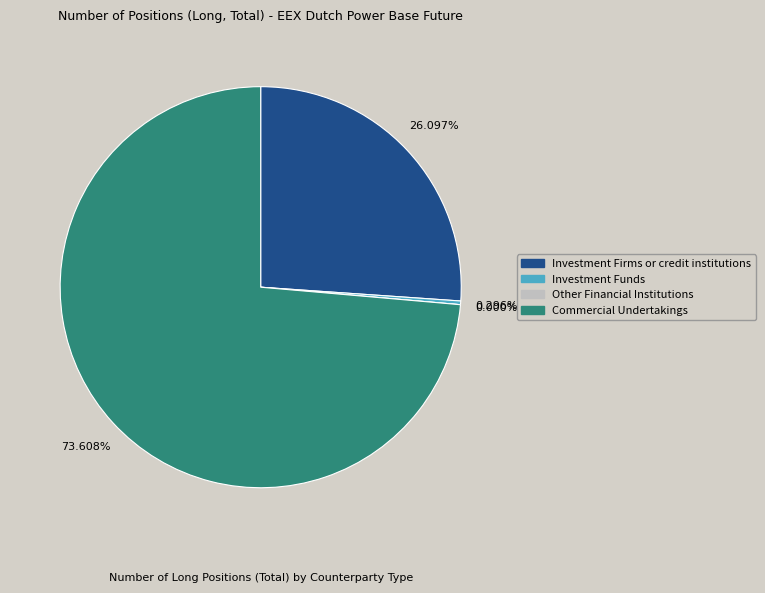

Is there a majority slice in this chart?

Yes